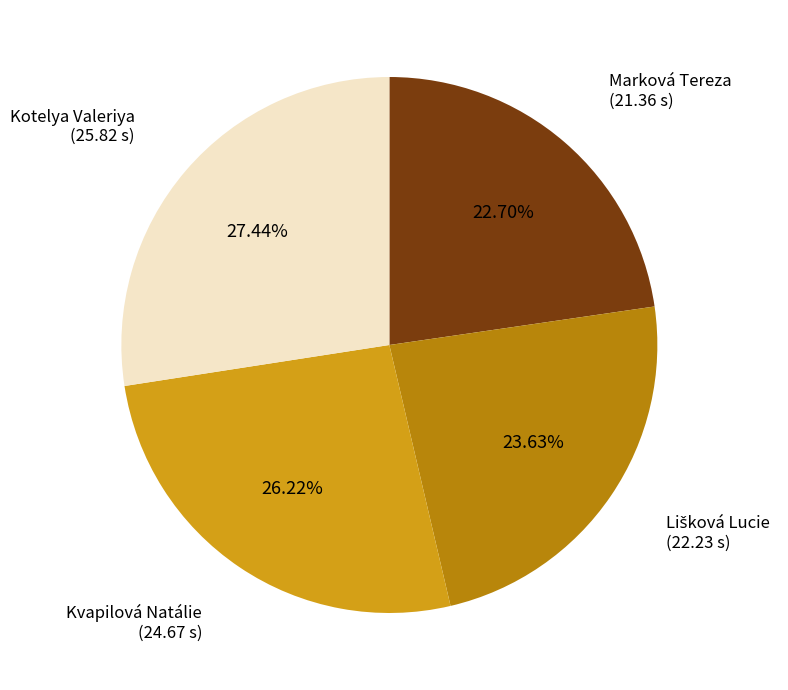

Is there any slice that represents more than half of the pie?

No